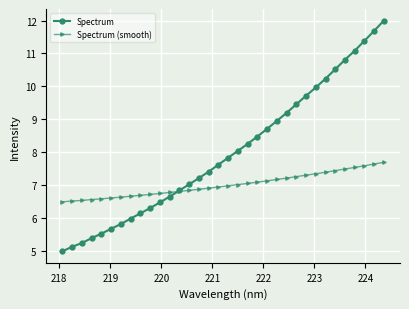

What are all the series names shown in the legend?

Spectrum, Spectrum (smooth)